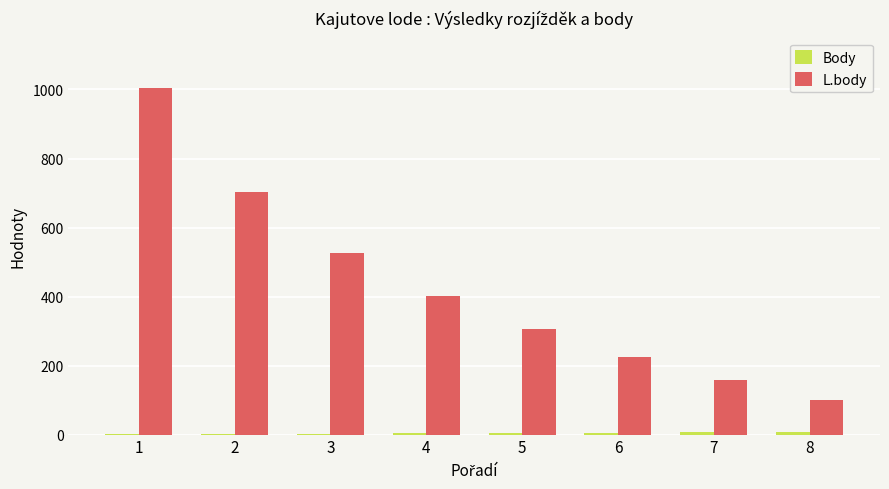

What is the greatest value displayed?

1004